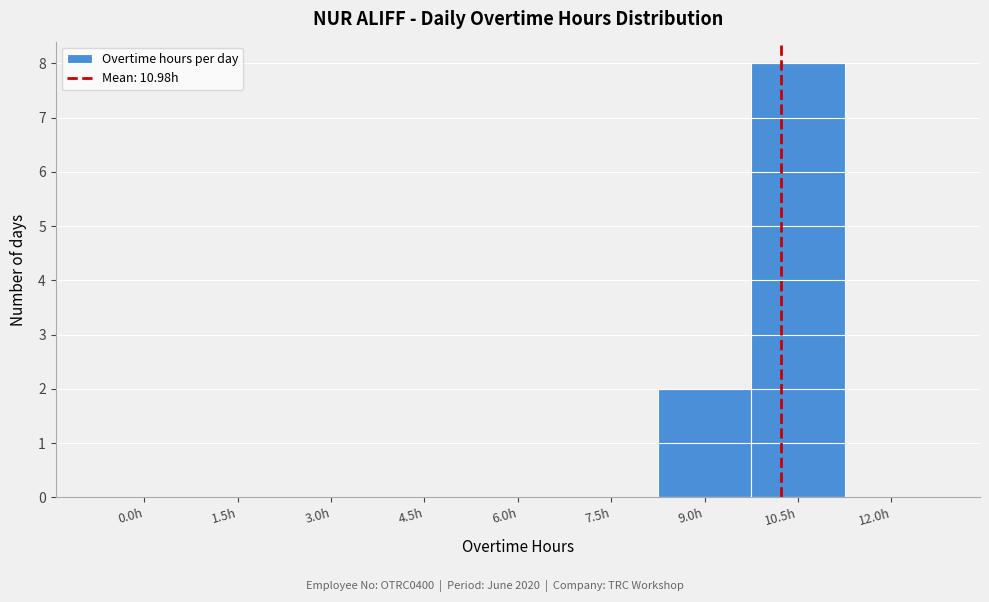

Reading right to left, what are all the values shown in this chart?

12.0h=0	10.5h=8	9.0h=2	7.5h=0	6.0h=0	4.5h=0	3.0h=0	1.5h=0	0.0h=0